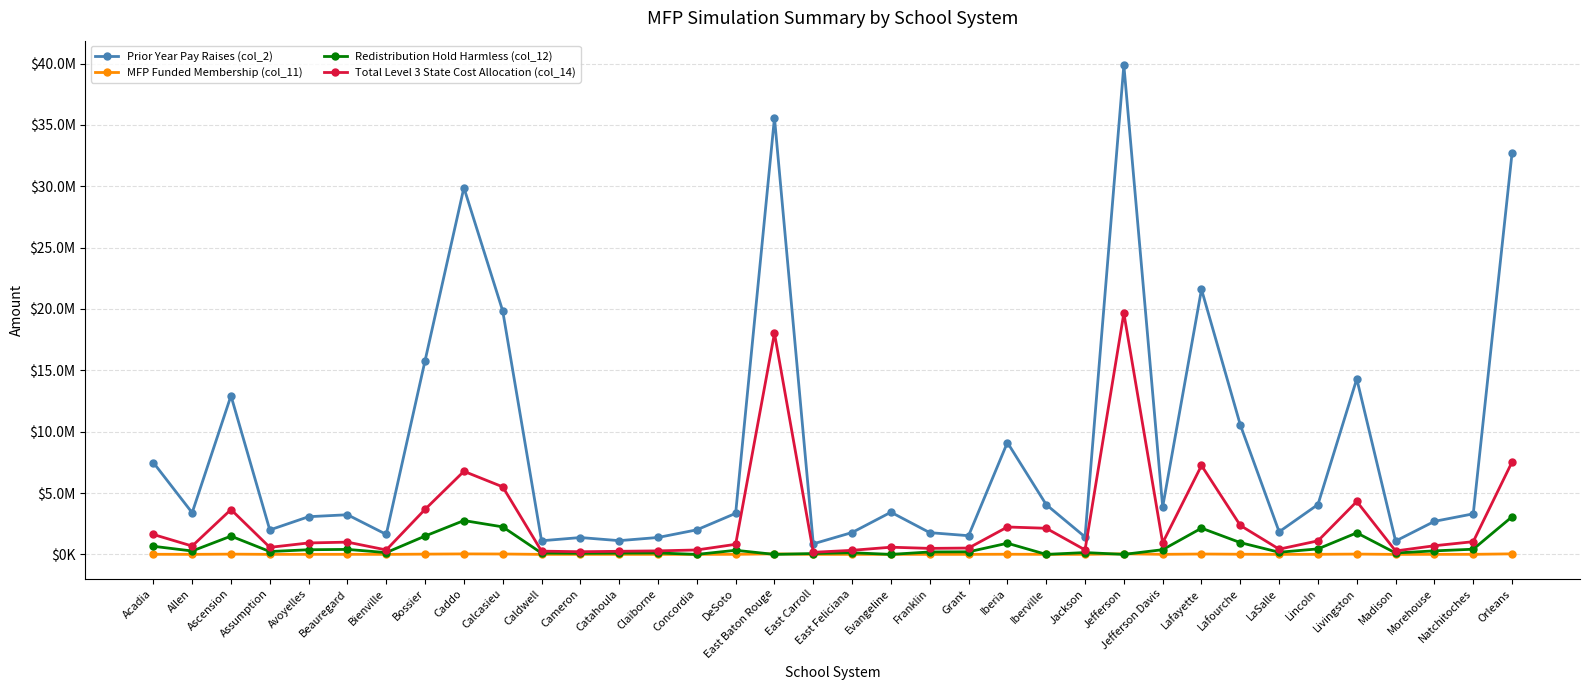

What are all the series names shown in the legend?

Prior Year Pay Raises (col_2), MFP Funded Membership (col_11), Redistribution Hold Harmless (col_12), Total Level 3 State Cost Allocation (col_14)